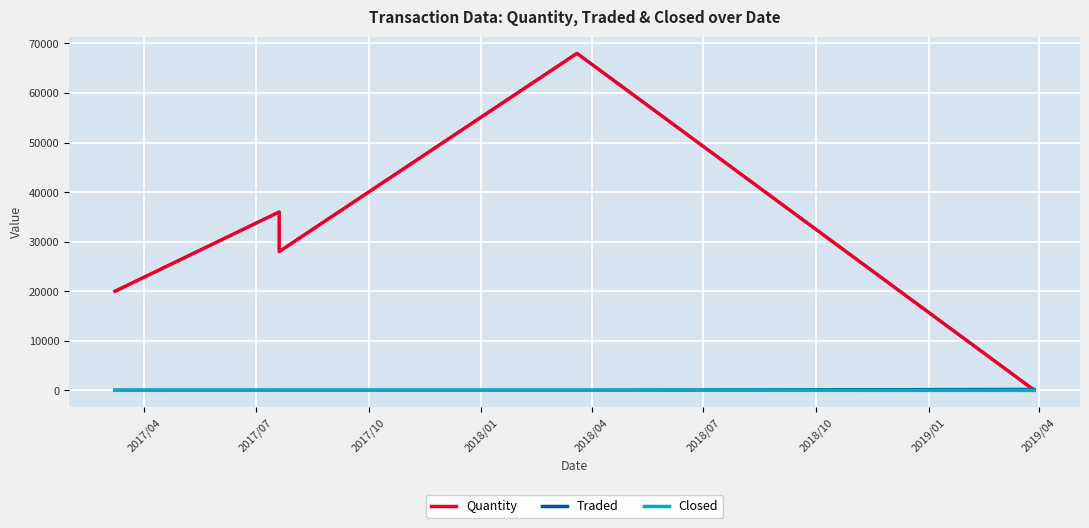

What are all the series names shown in the legend?

Quantity, Traded, Closed